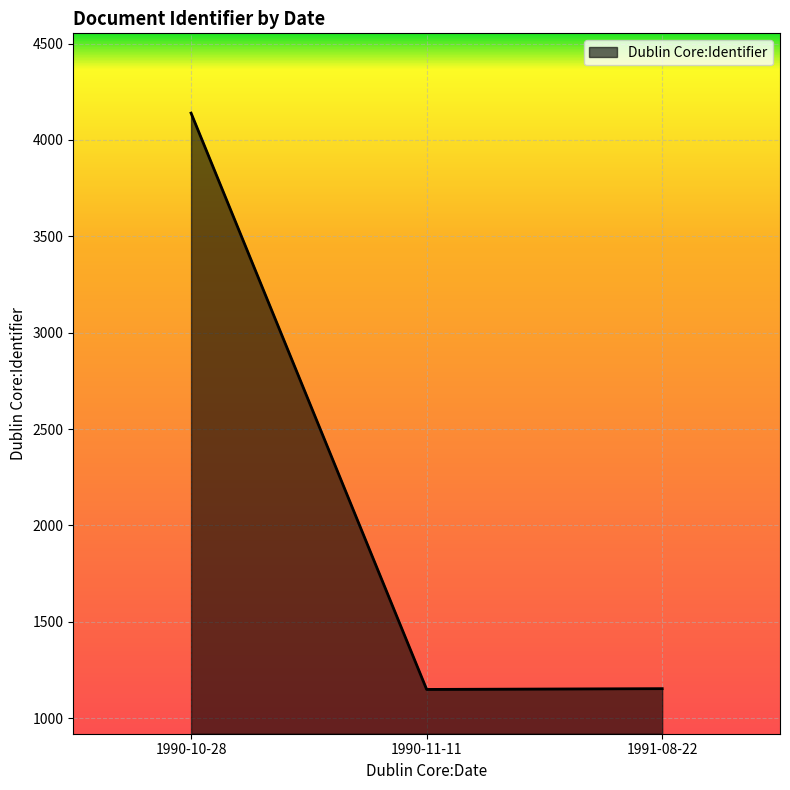

Where does the data first go above 1153?

1990-10-28